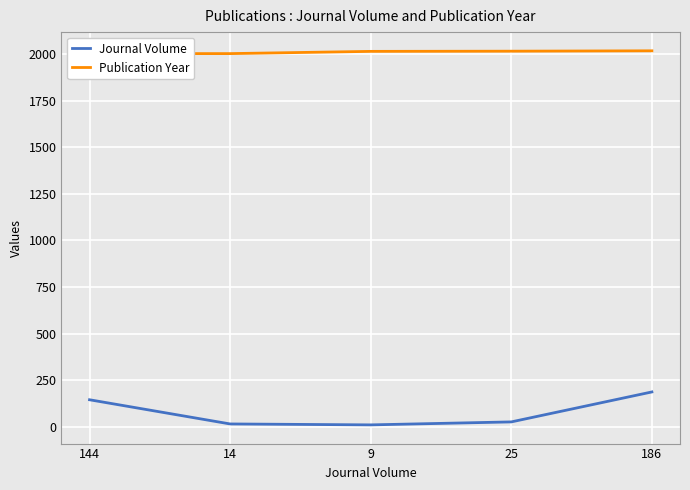

Read the Journal Volume value at 9, to the nearest 10.

10